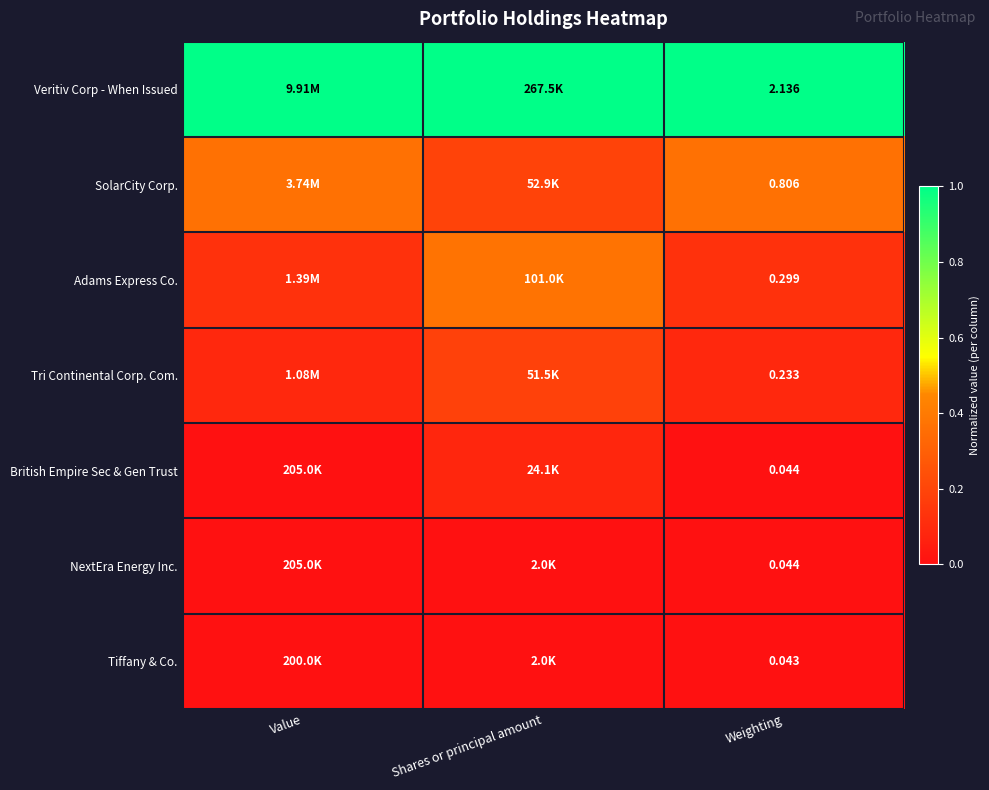

List the labels in order of NextEra Energy Inc. value, largest first.

Value, Weighting, Shares or principal amount